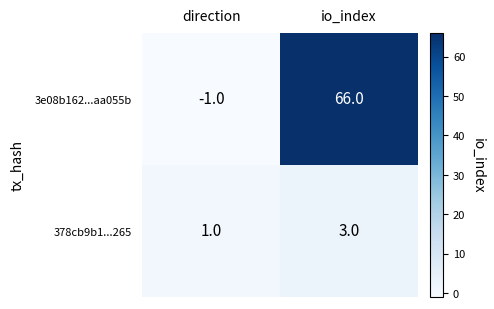

What is the total value across all series at io_index?

69